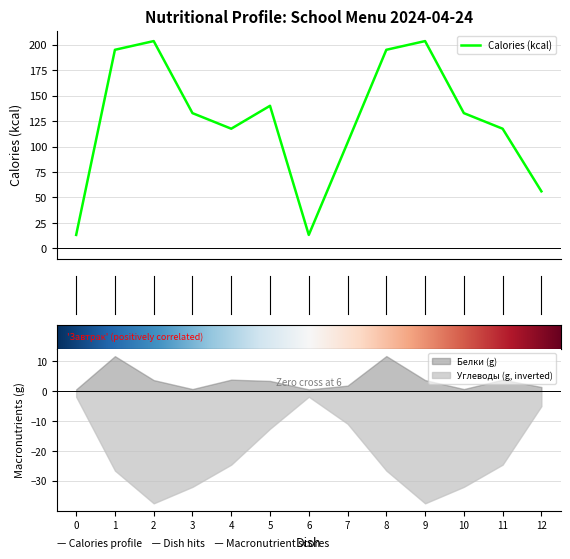

Reading left to right, what are all the values shown in this chart?

Калорийность: 13.2	195.0	203.6	132.8	117.5	140.0	13.2	103.8	195.0	203.6	132.8	117.5	56.0
Белки: 0.6	11.7	3.6	0.7	3.8	3.4	0.6	1.8	11.7	3.6	0.7	3.8	1.4
Углеводы: 1.9	26.6	37.5	32.0	24.6	12.6	1.9	10.9	26.6	37.5	32.0	24.6	5.0